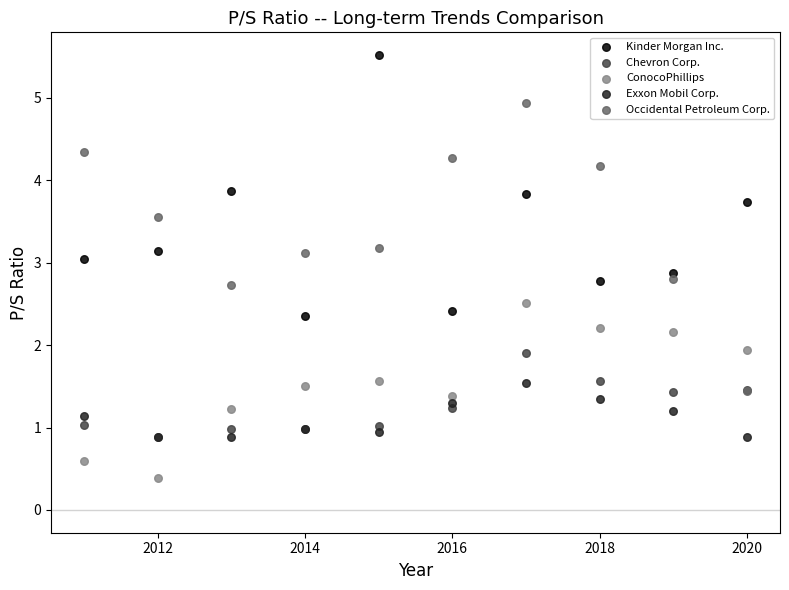

What are all the series names shown in the legend?

Kinder Morgan Inc., Chevron Corp., ConocoPhillips, Exxon Mobil Corp., Occidental Petroleum Corp.